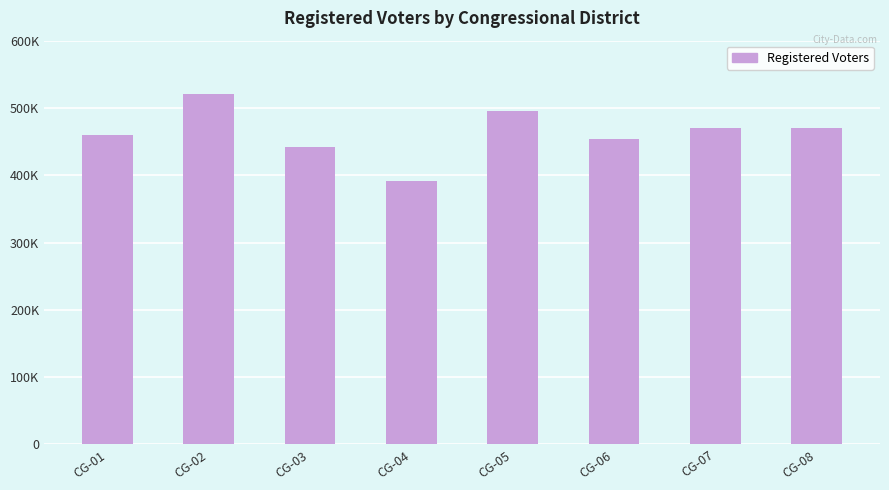

The chart shows a value of 442682 at CG-03. True or false?

True